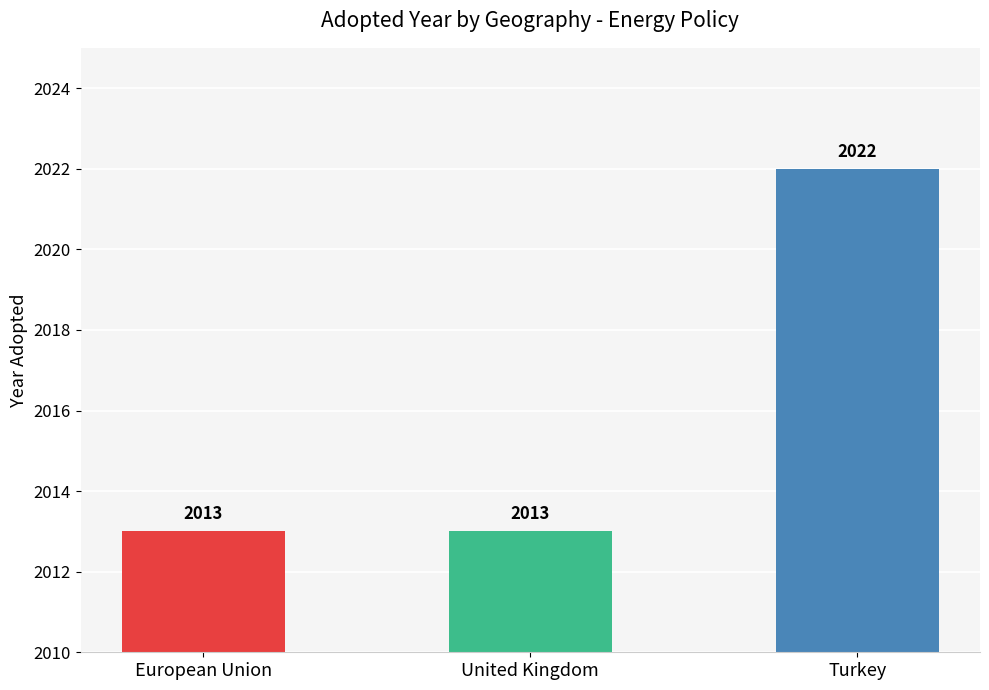

How many values exceed 2013?

1